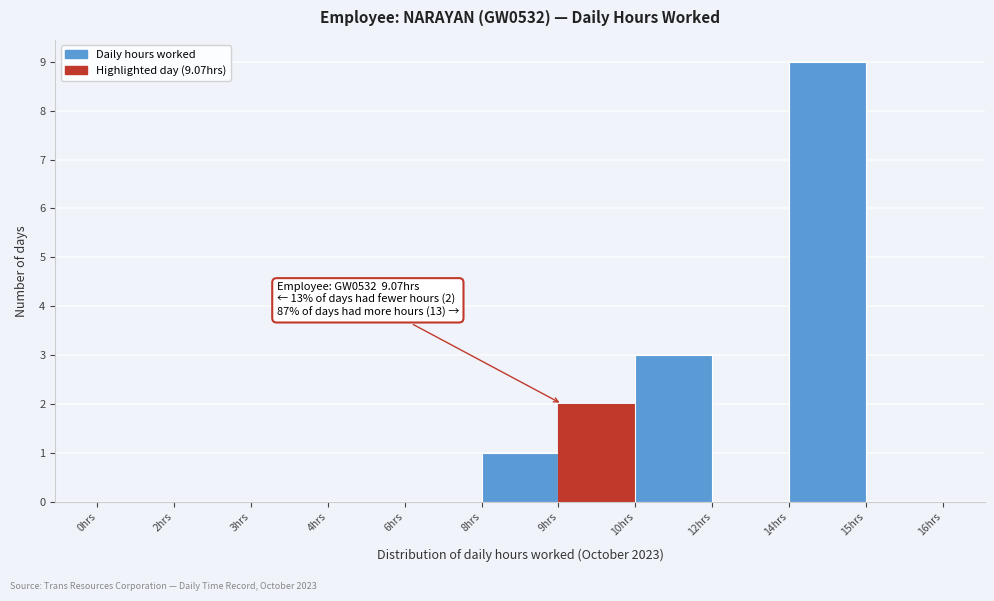

Reading right to left, extract all data points from this chart.

15hrs=0	14hrs=9	12hrs=0	10hrs=3	9hrs=2	8hrs=1	6hrs=0	4hrs=0	3hrs=0	2hrs=0	0hrs=0